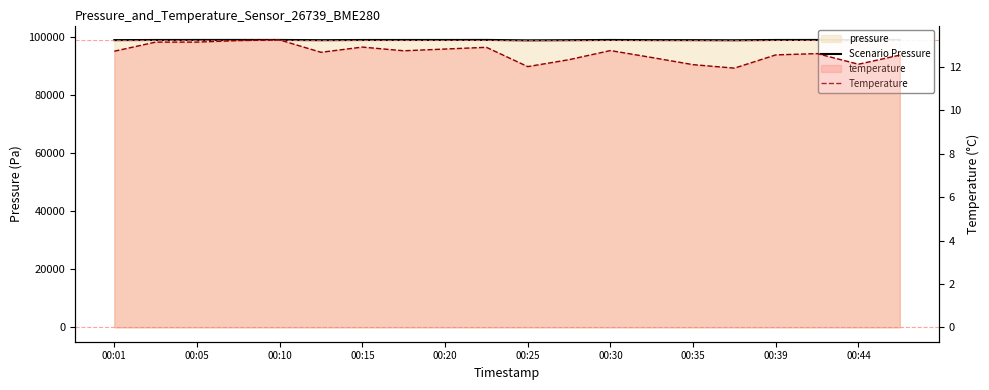

True or false: Scenario Pressure and Temperature intersect in this chart.

False